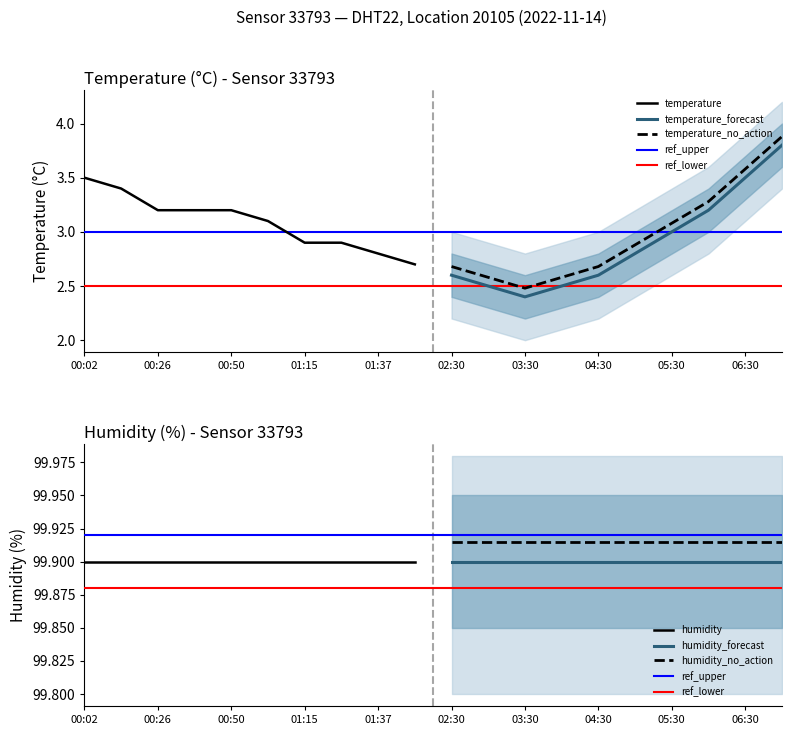

What is the total value across all series at 02:30?

102.5